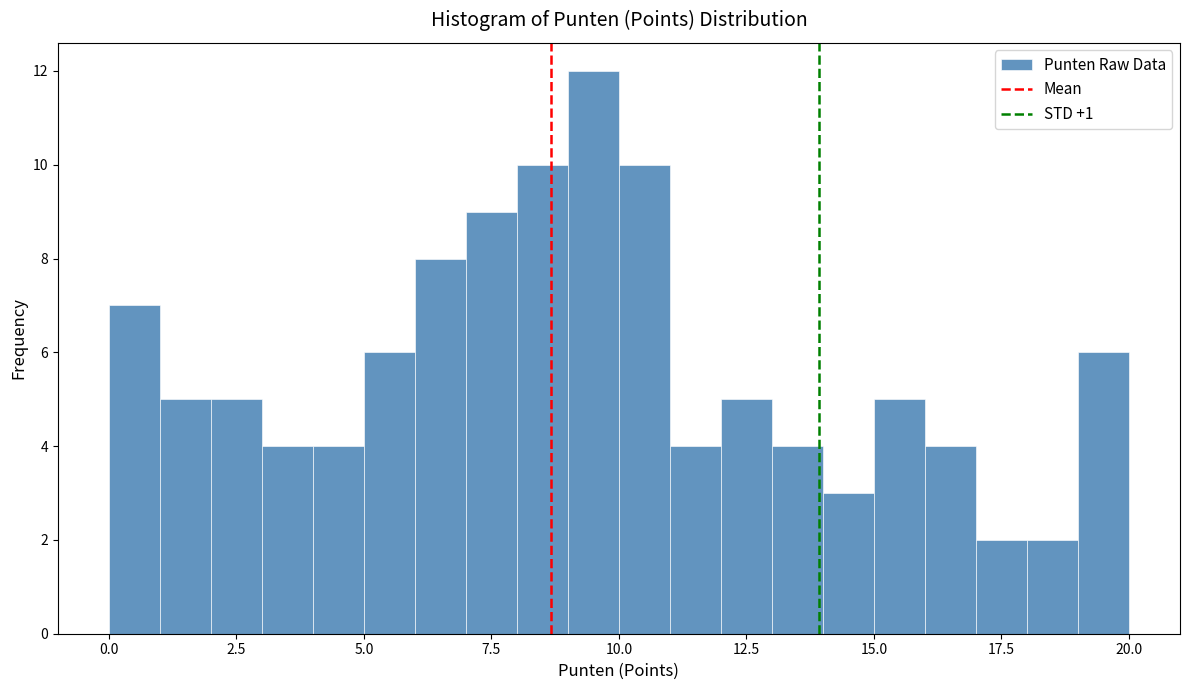

Read against the x-axis, roughly where is the centre of the tallest bar?

9.5